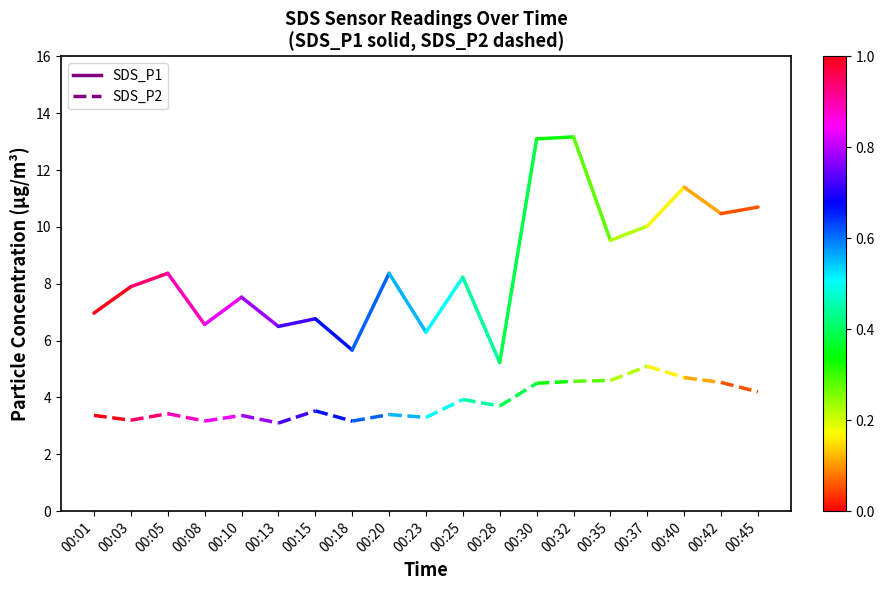

What is the value of the SDS_P1 point at the 1st from the left?

7.0